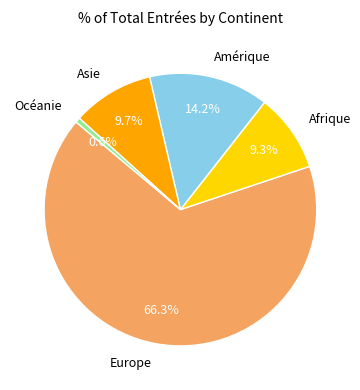

What is the smallest slice in the pie chart?

Océanie